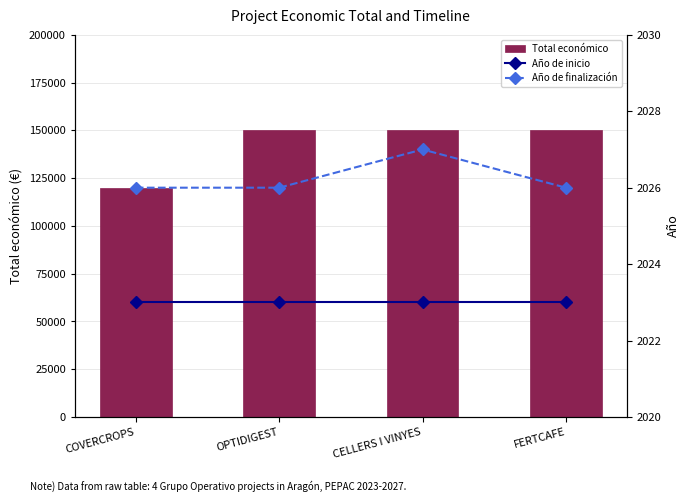

How many groups of bars are there?

4